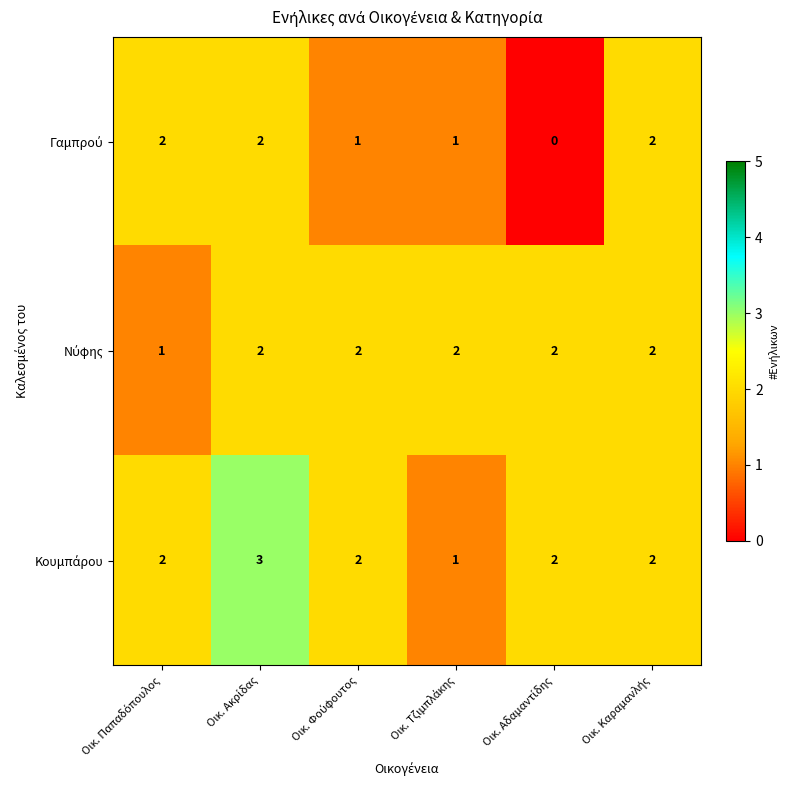

At how many categories does at least one series exceed 0?

6